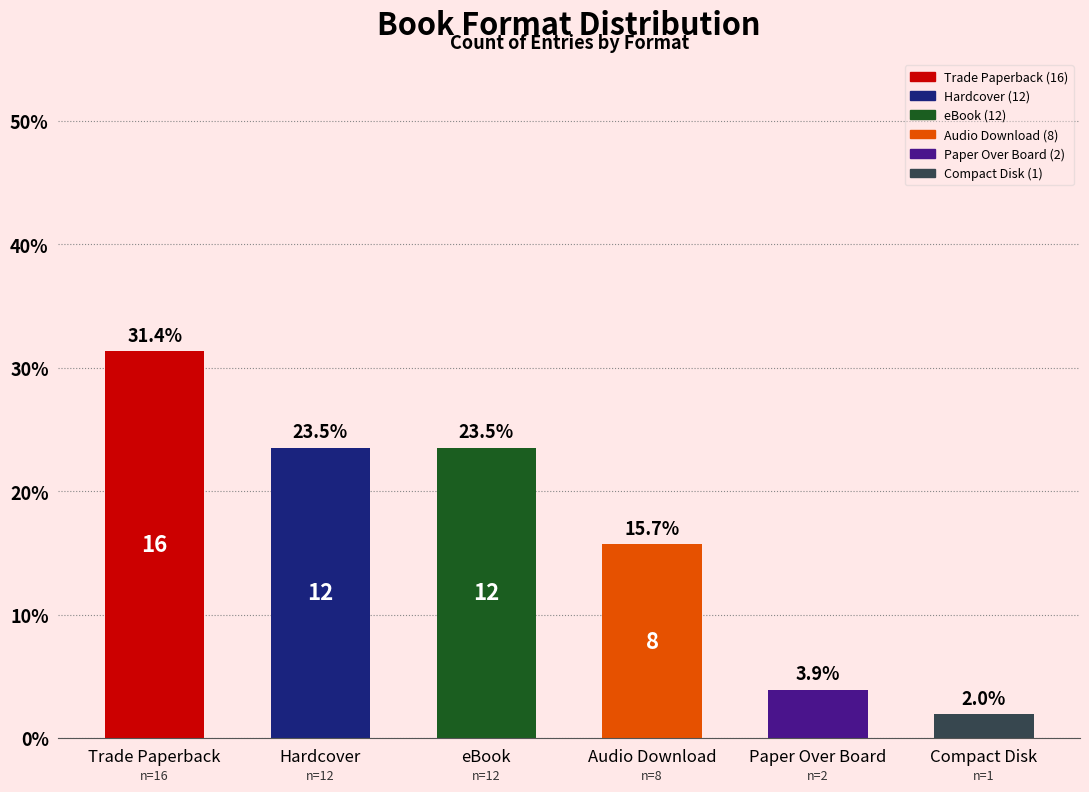

What is the label of the 3rd bar from the right?

Audio Download